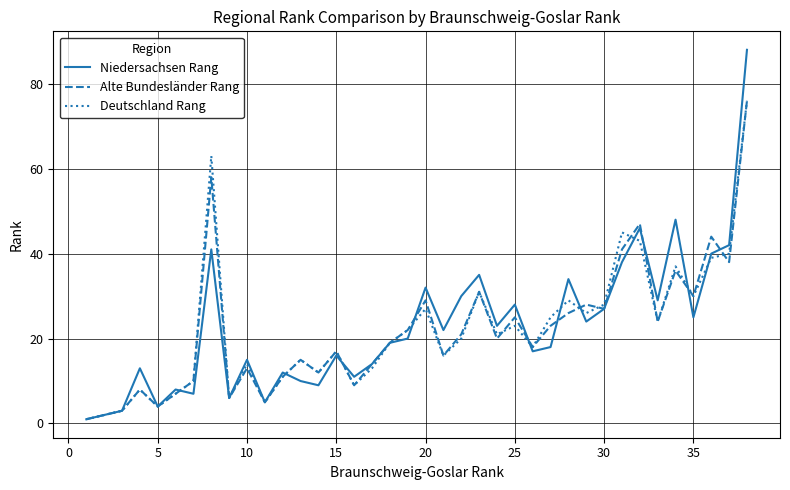

What is the maximum value shown in the chart?

88